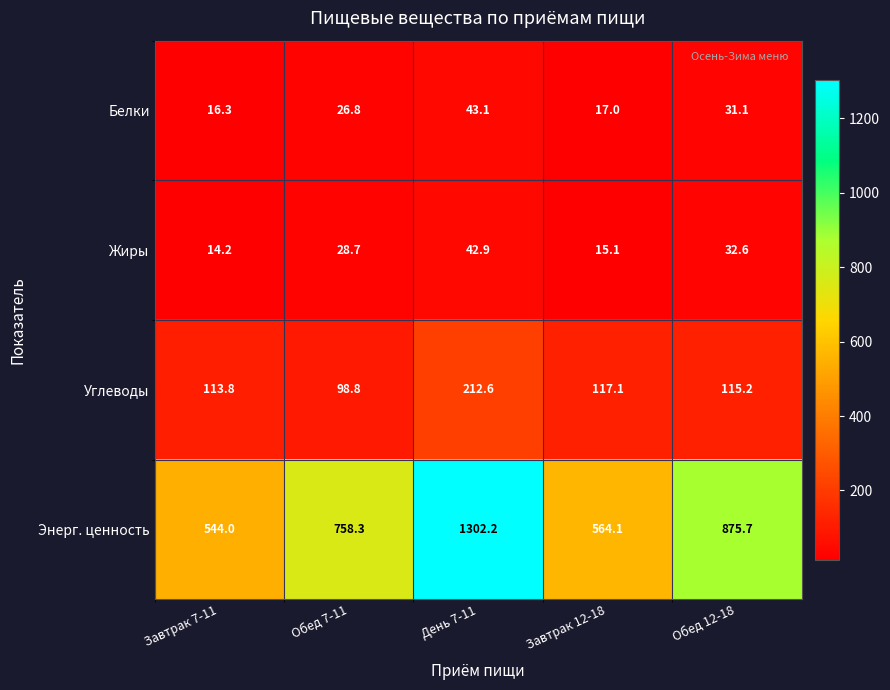

What is the sum of the Белки values at Обед 12-18 and День 7-11?

74.2